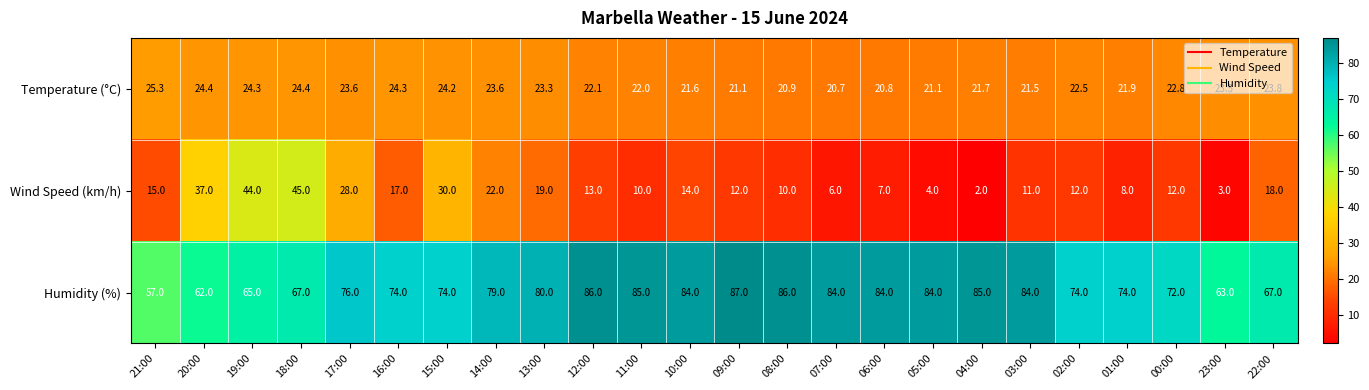

At 08:00, list the series in order from largest to smallest.

Humidity (%), Temperature (°C), Wind Speed (km/h)